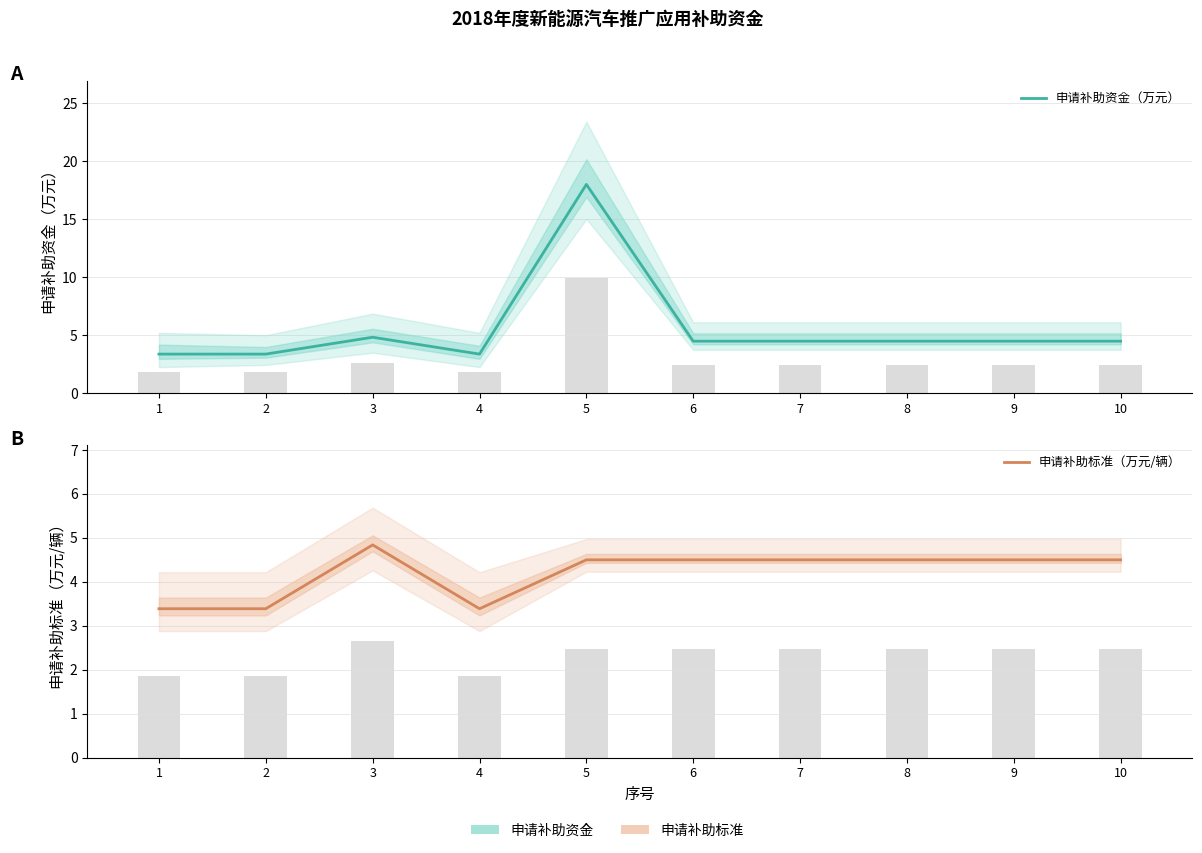

List the labels in order of 申请补助资金（万元） value, smallest first.

1, 2, 4, 6, 7, 8, 9, 10, 3, 5